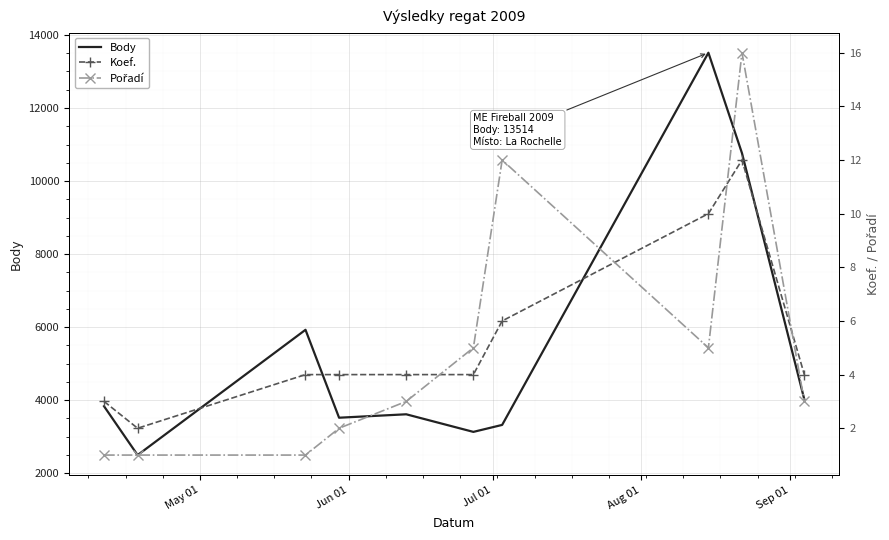

At how many categories does at least one series exceed 12488?

1